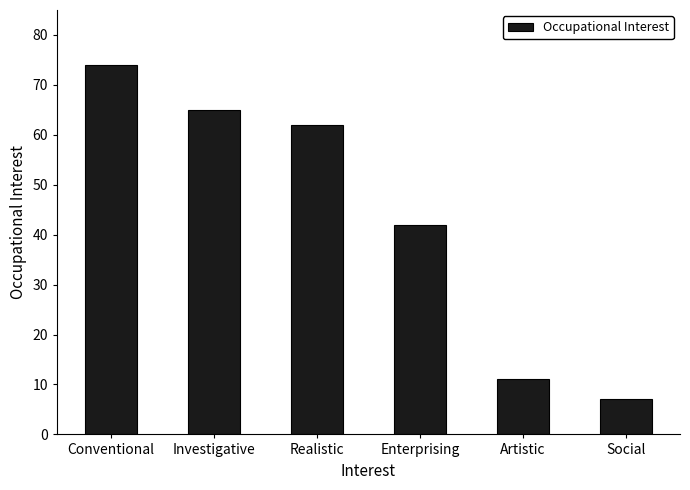

Is it true that the value at Investigative is 65?

True